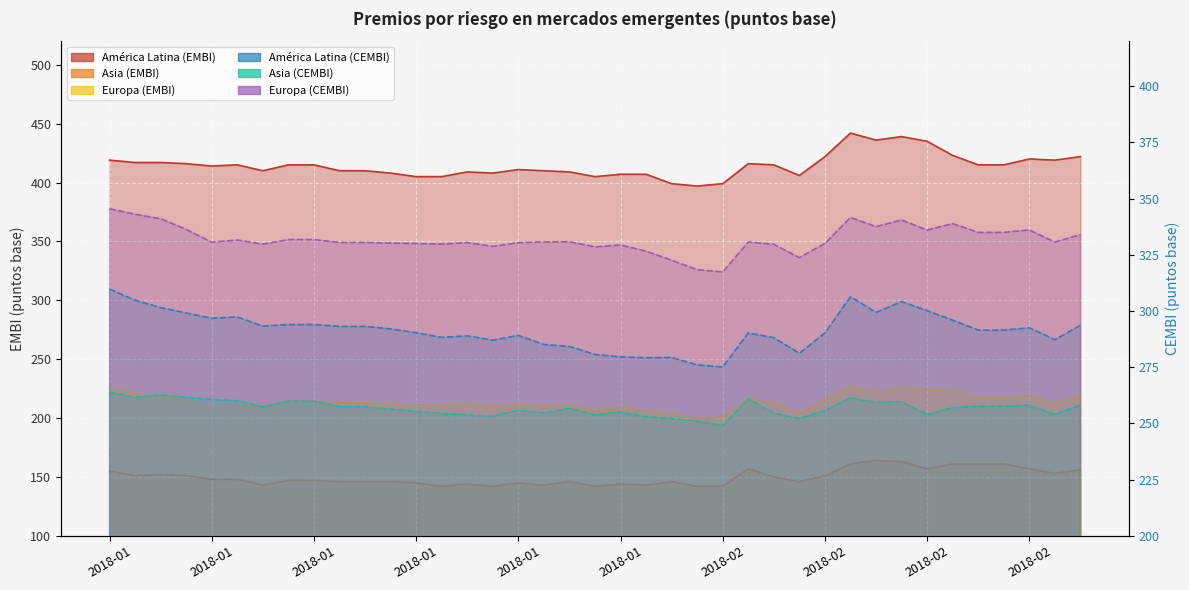

What position from the left is 2018-02-21?

38